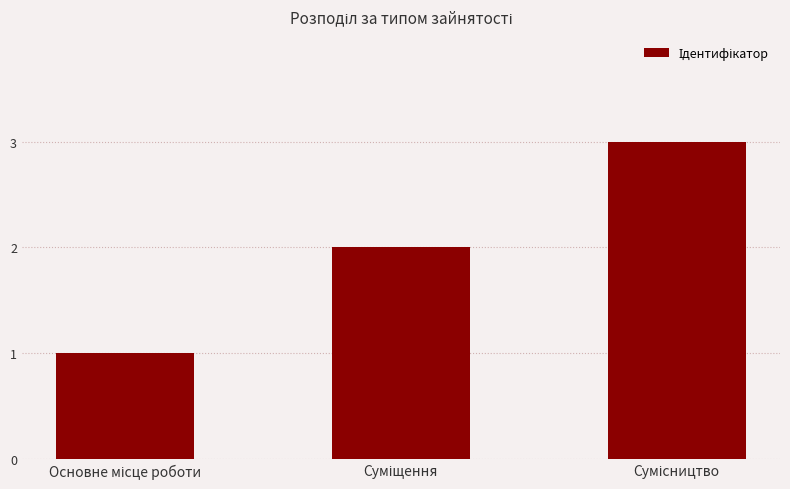

Does the chart contain any negative values?

No